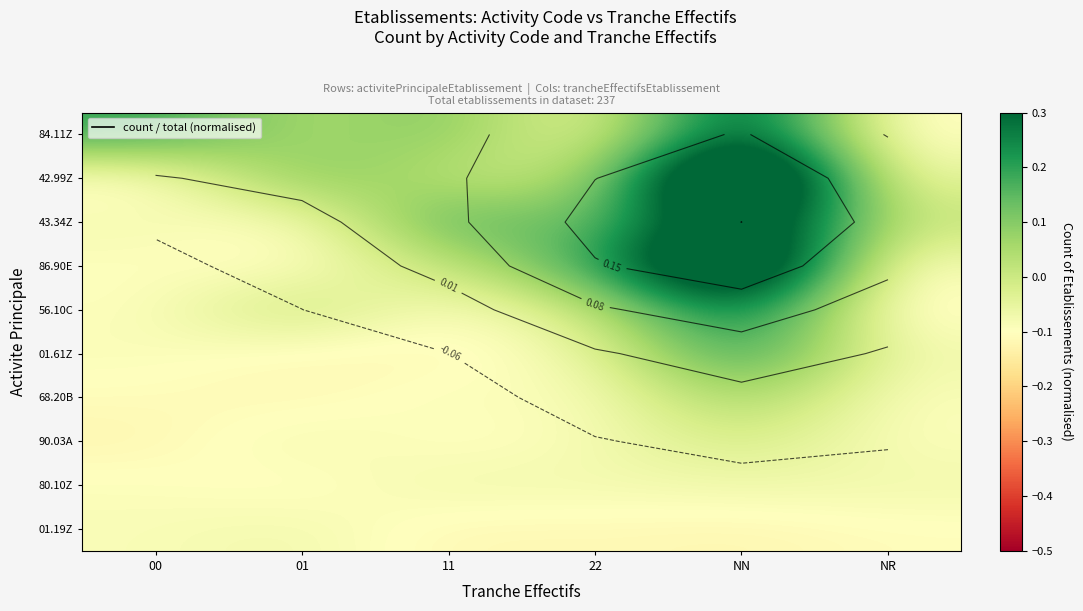

How many data points in 43.34Z are above 0?

4